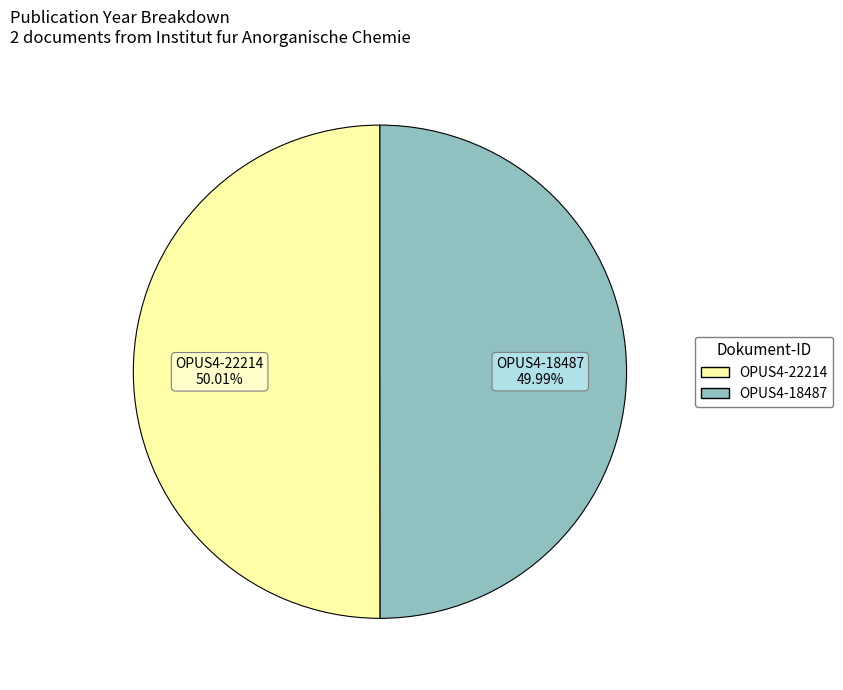

Is there any slice that represents more than half of the pie?

Yes